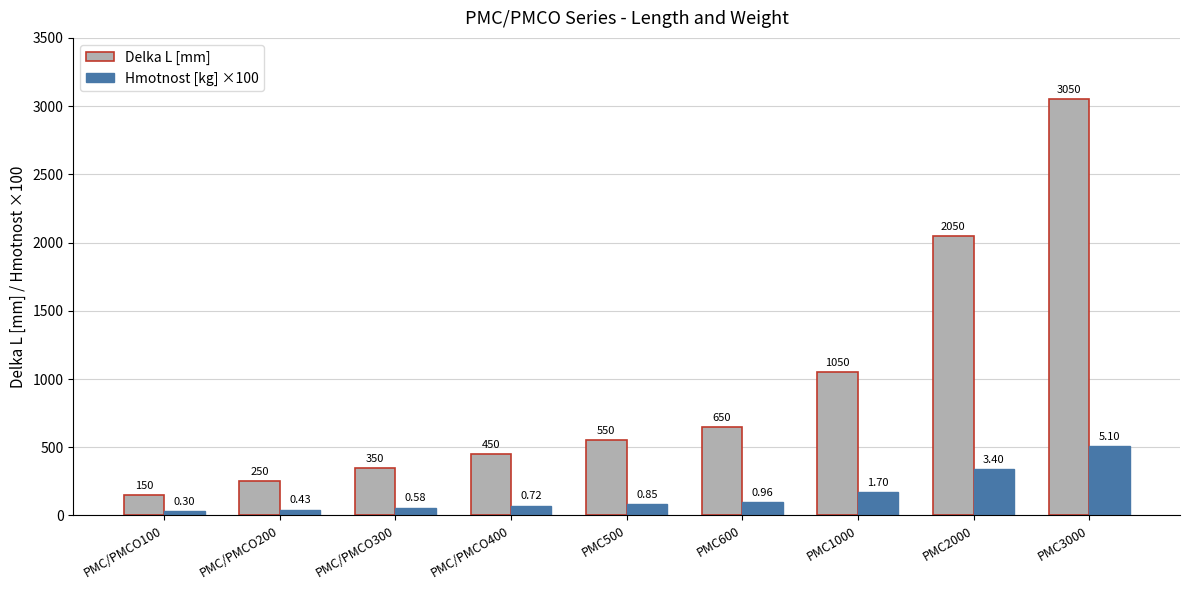

What is the sum of all Hmotnost [kg] ×100 values?

1404.0